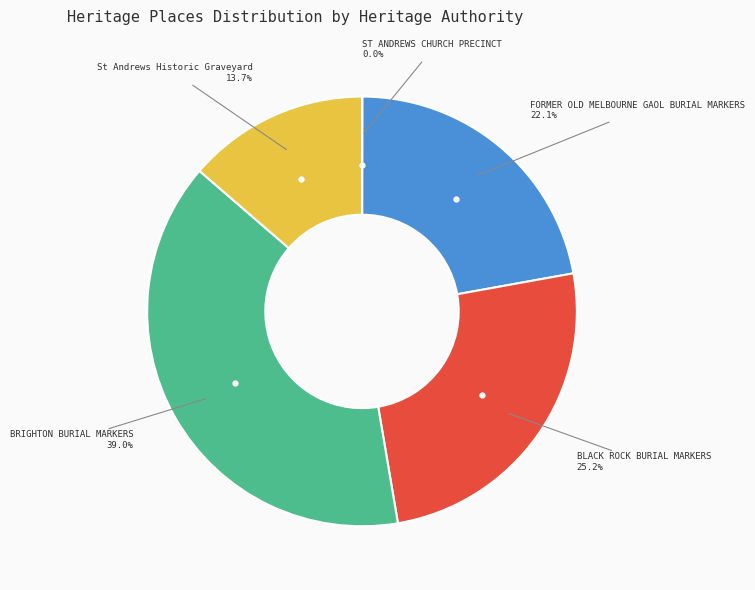

Does any single category account for the majority?

No